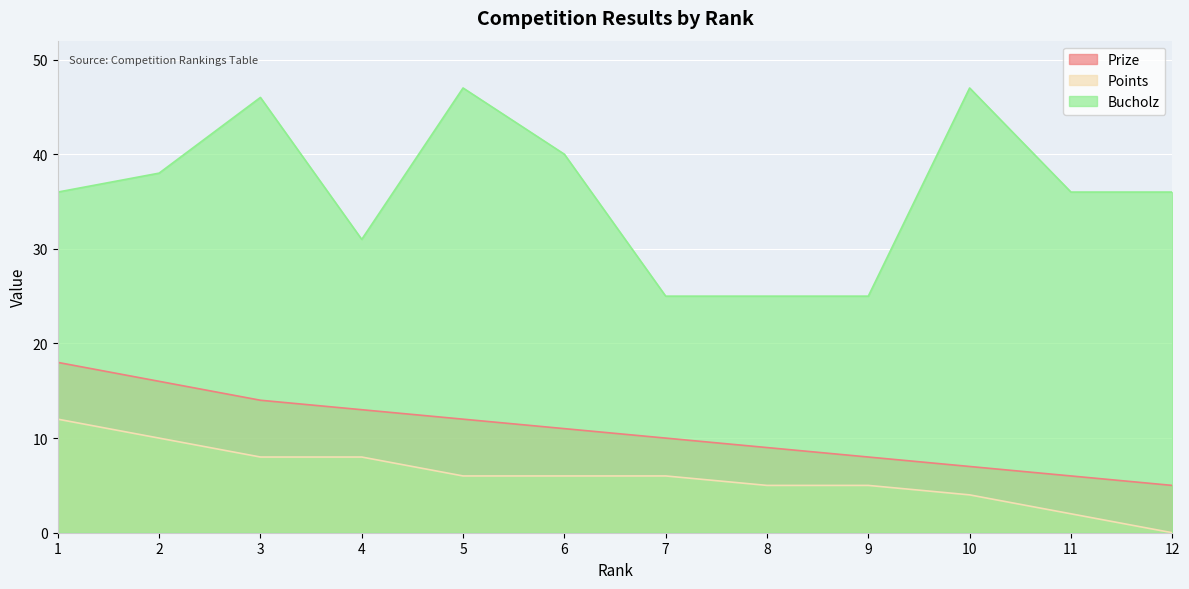

Rank the series by their average value, from lowest to highest.

Points, Prize, Bucholz